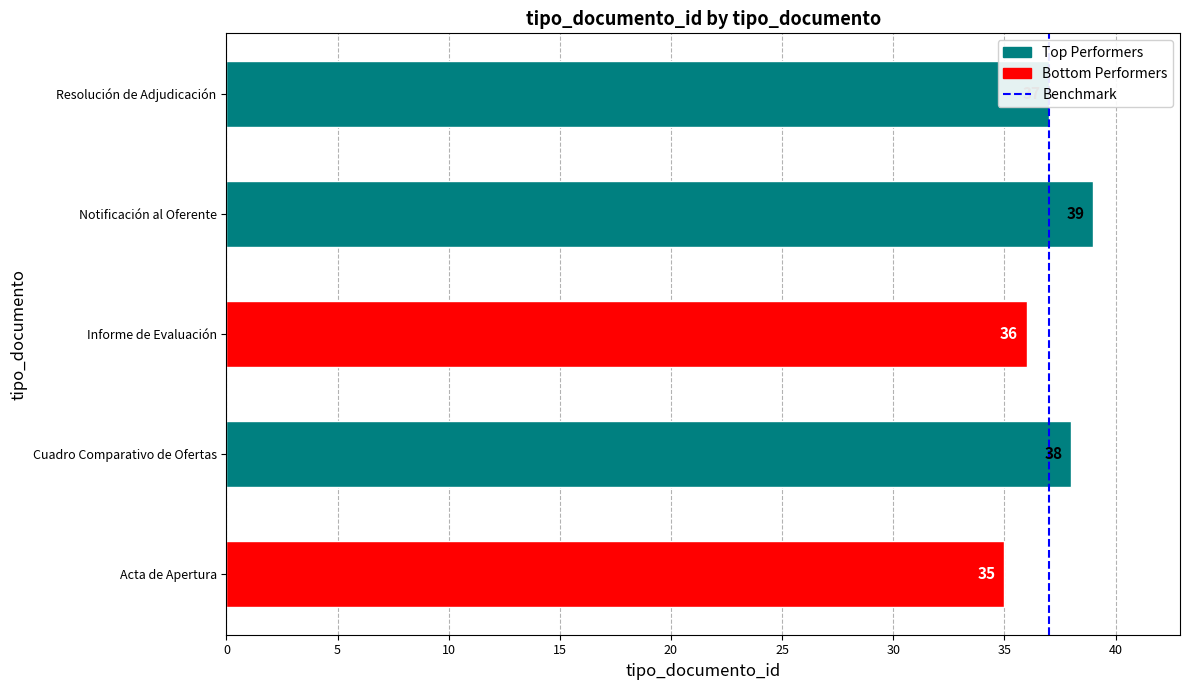

What is the sum of the values at Acta de Apertura and Cuadro Comparativo de Ofertas?

73